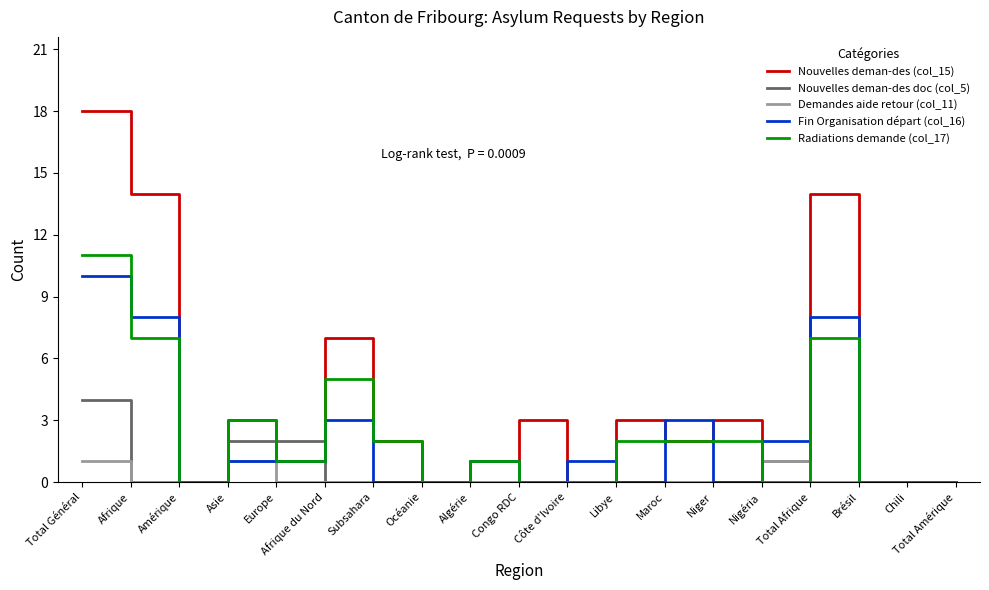

What position from the right is Côte d'Ivoire?

9